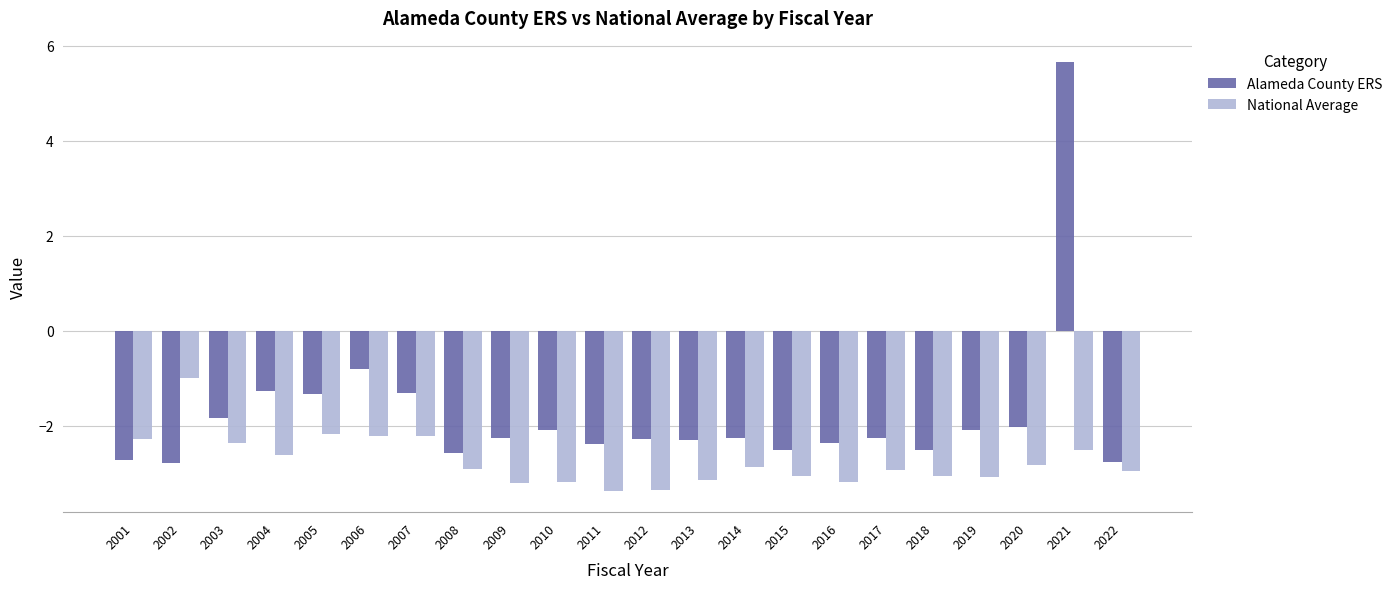

What is the average value of the Alameda County ERS series?

-1.8